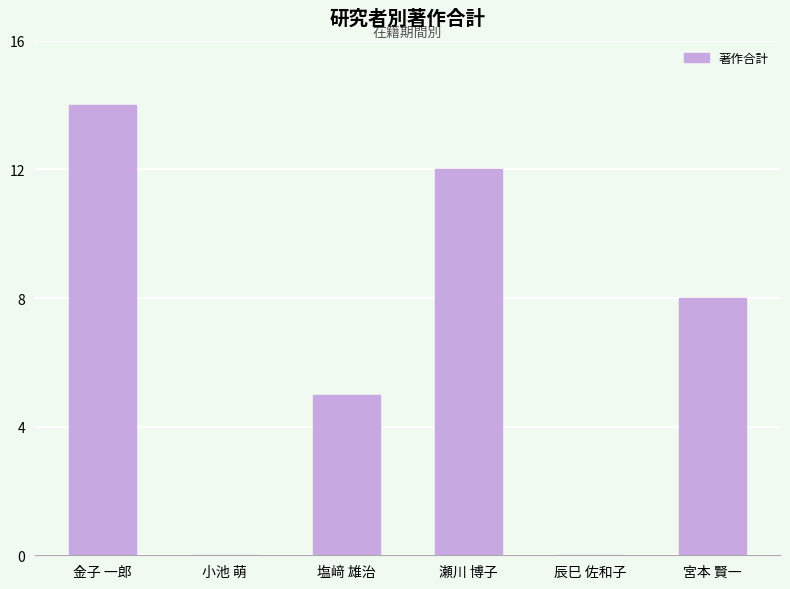

Does the chart contain stacked bars?

No